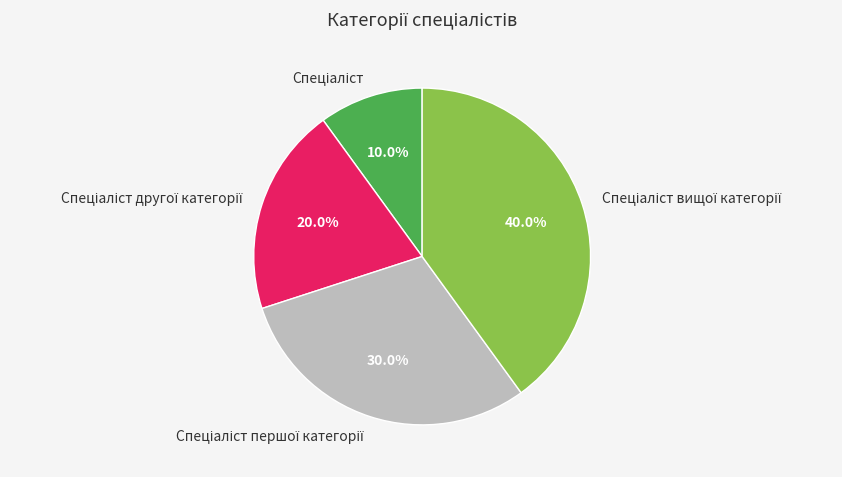

Is there any slice that represents more than half of the pie?

No